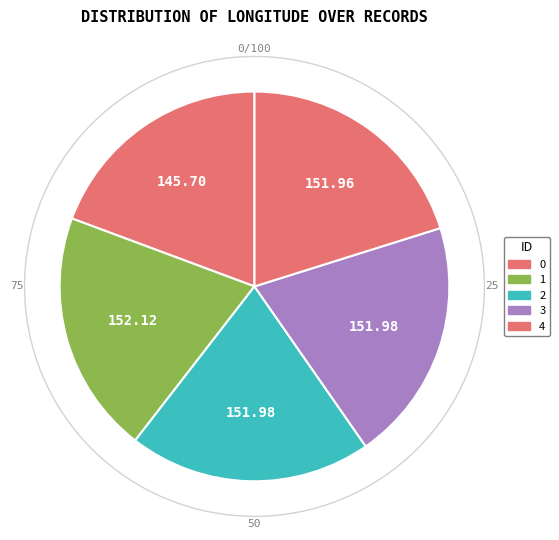

Which slice is the largest?

1